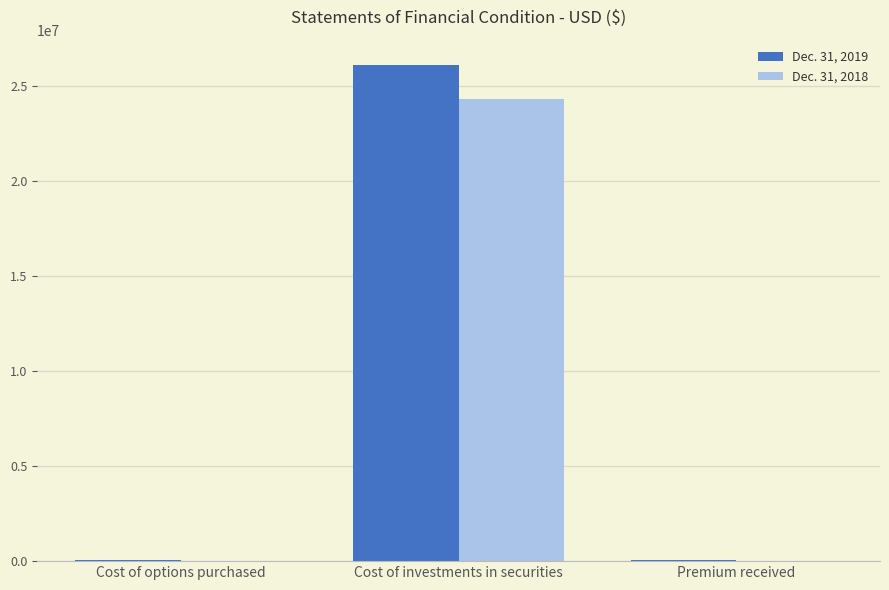

How many Dec. 31, 2018 values are between 0 and 24302443?

3